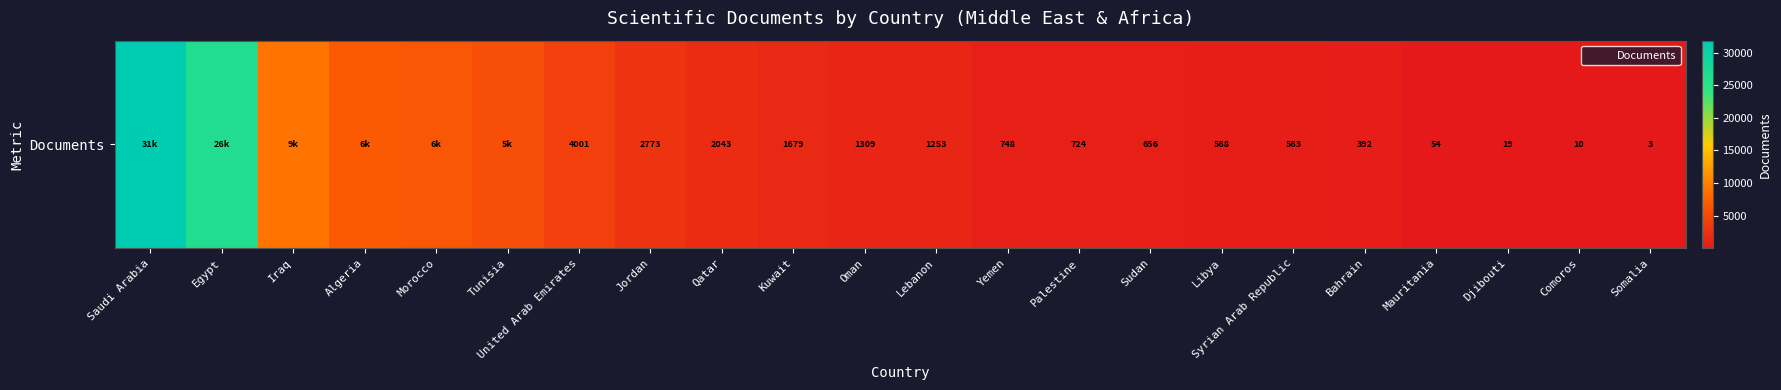

Is it true that the value at Somalia is 3?

True